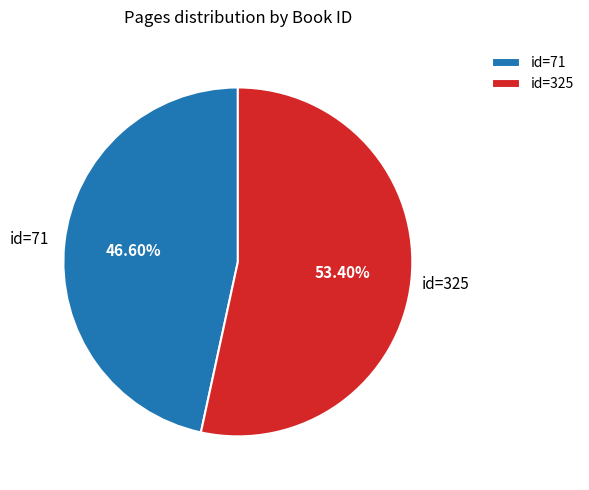

To the nearest percent, what is the average slice percentage?

50%